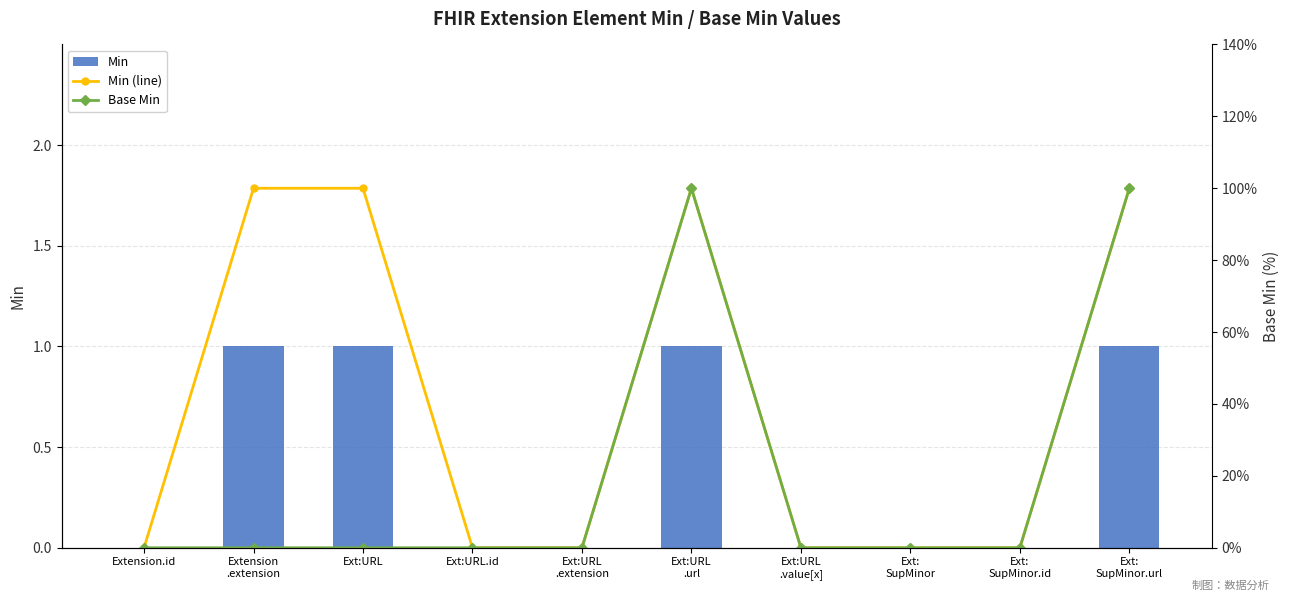

At which label is Min closest to 0?

Extension.id